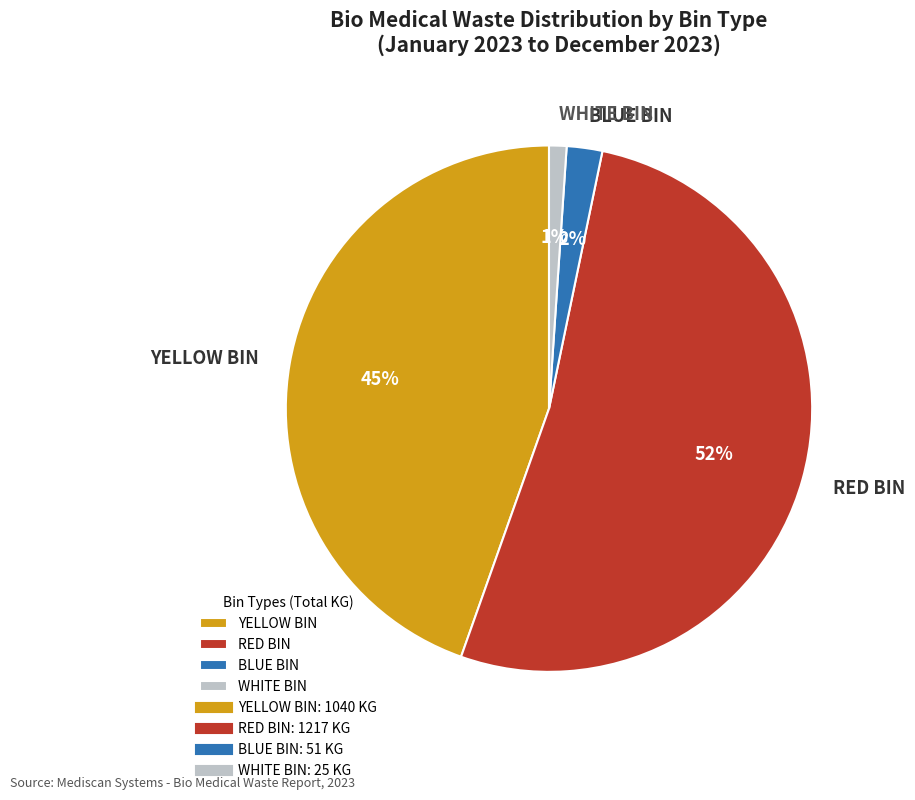

Does any single category account for the majority?

Yes